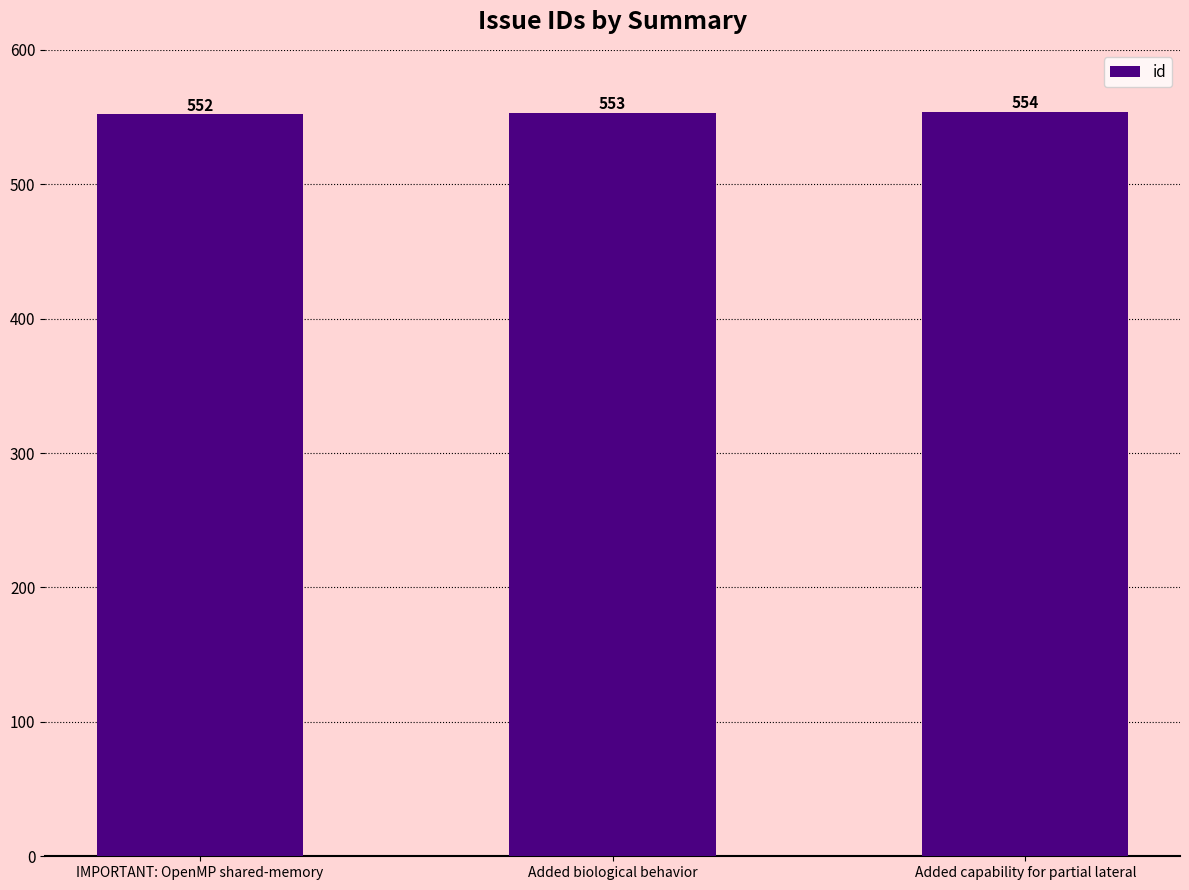

The value at IMPORTANT: OpenMP shared-memory is 110. True or false?

False